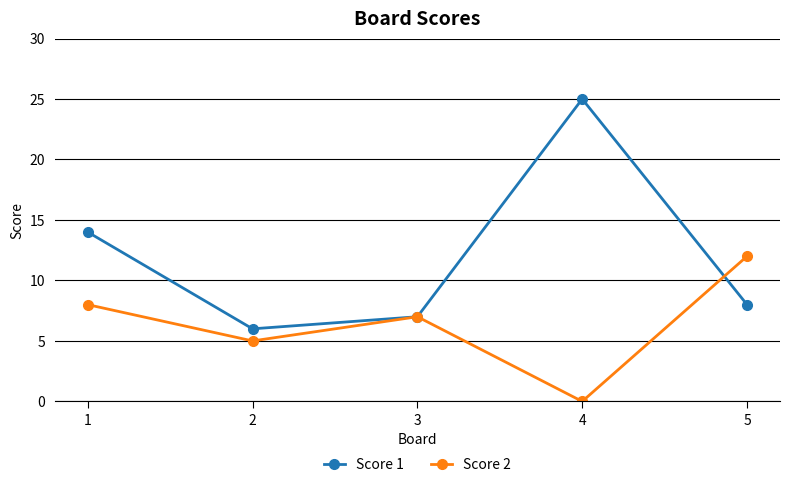

What is the total value across all series at 5?

20